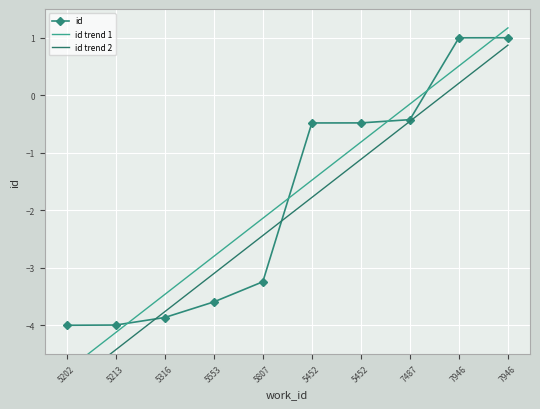

How many lines are shown in the chart?

3